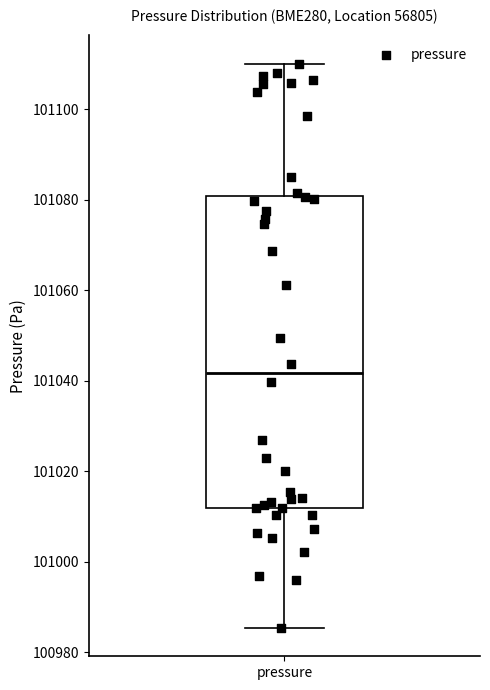

Read this box plot against the y-axis: the position of the median line, the range covered by the box, and the ends of both whiskers. The values are not printed on the chart, so give them approximately, as read against the axis.

median 101042, box 101012 to 101080, whiskers 100986 to 101110